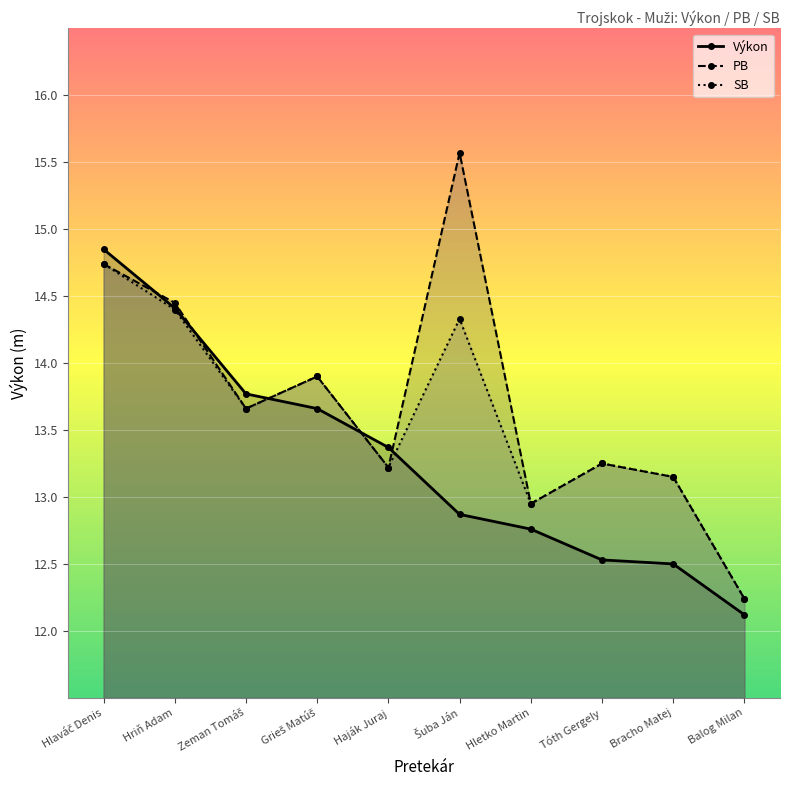

True or false: SB and PB intersect in this chart.

False